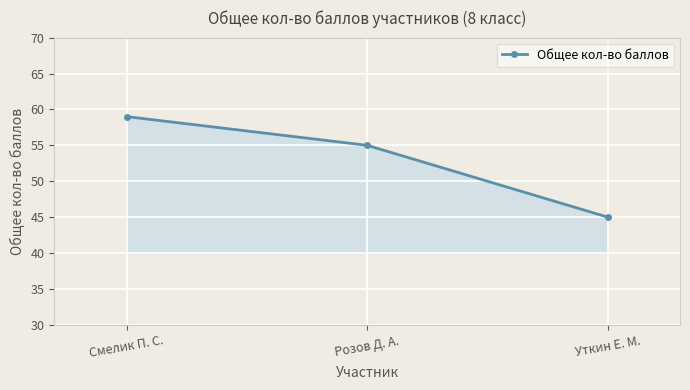

What is the approximate value at Уткин Е. М.?

45